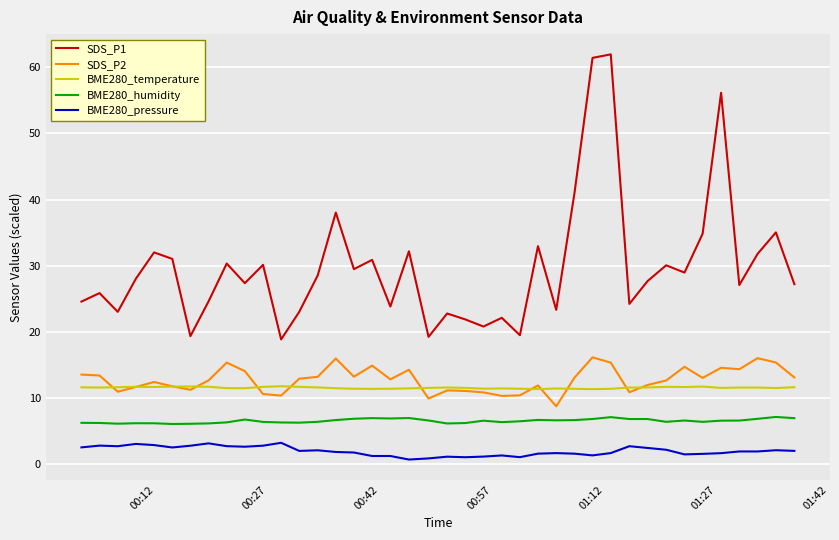

Which series has the largest range (max minus min)?

SDS_P1